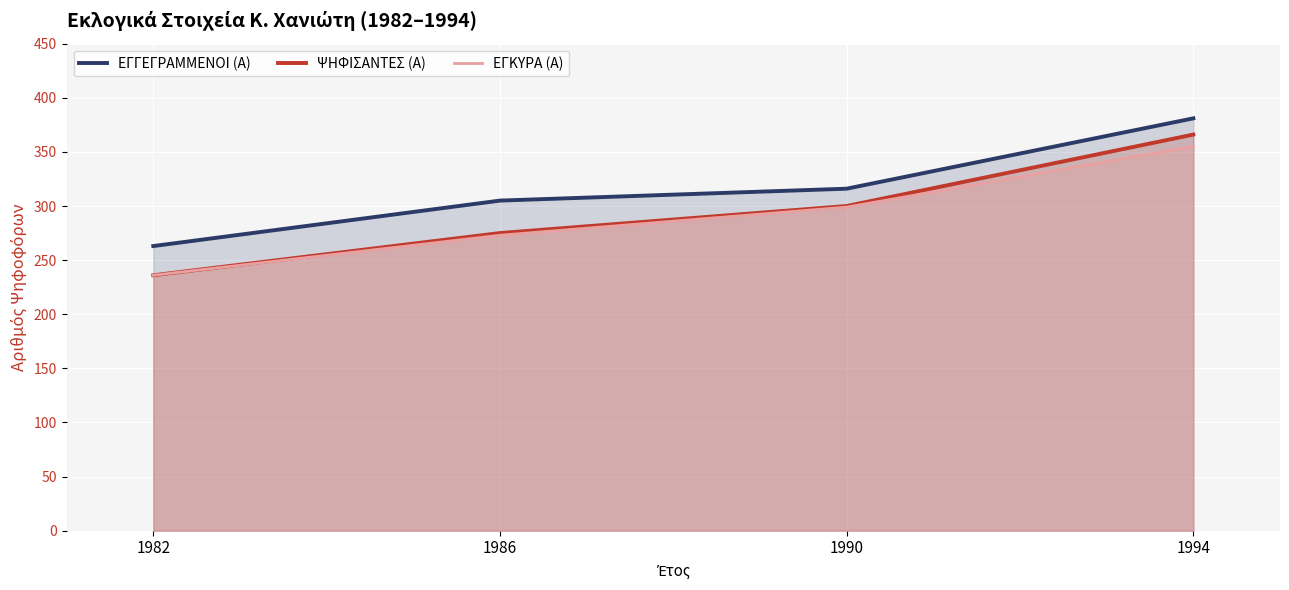

How many lines are shown in the chart?

3